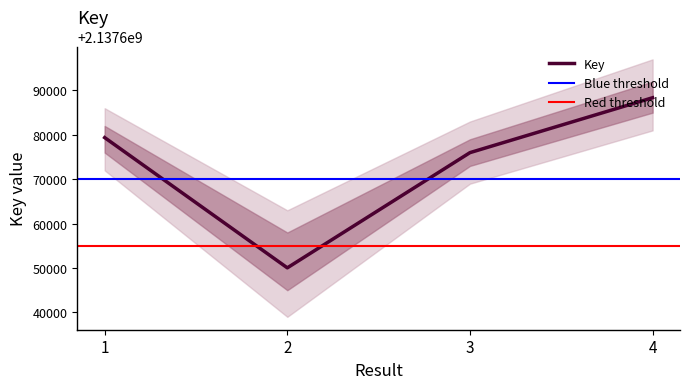

Reading left to right, extract all data points from this chart.

1=2137679377	2=2137650041	3=2137675992	4=2137688361